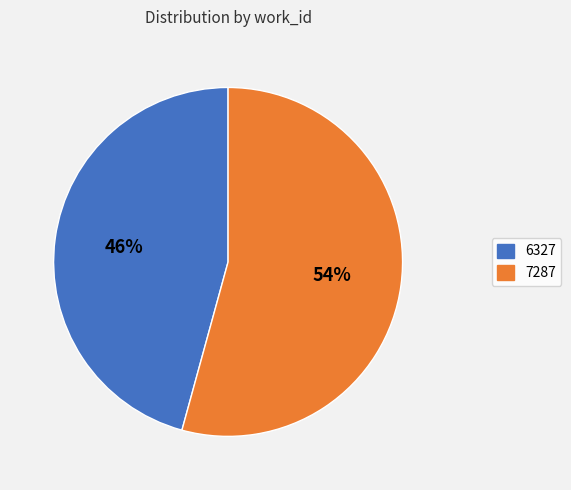

Do 7287 and 6327 together represent more than half of the pie?

Yes